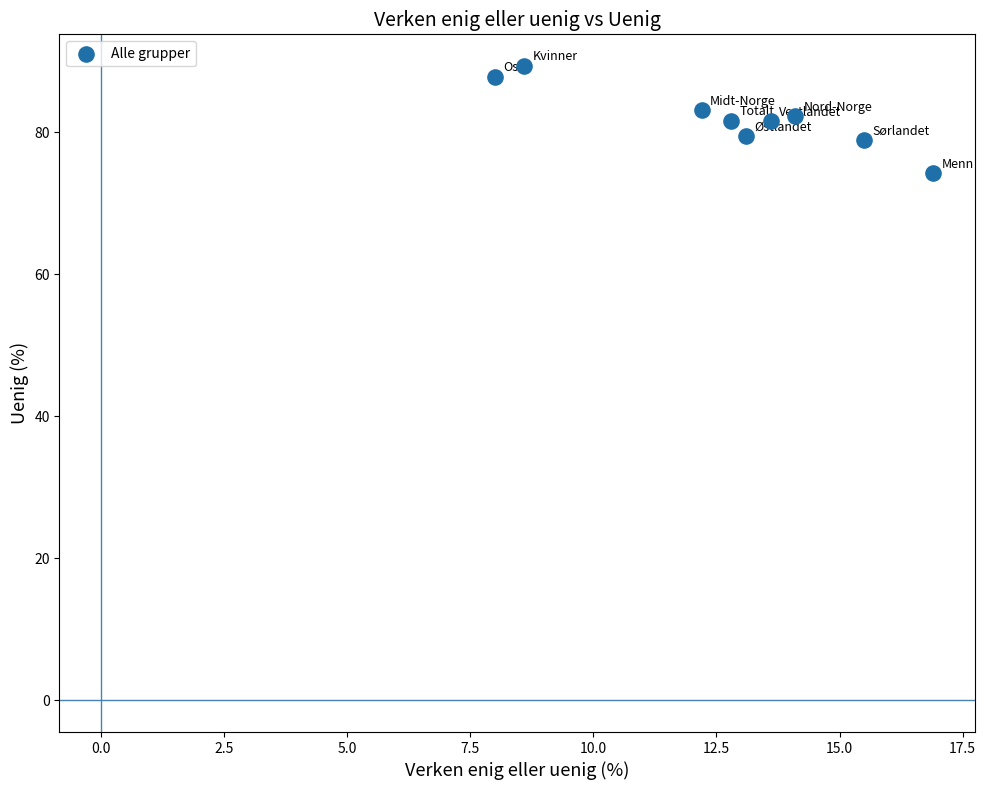

What is the range of X values (max minus min)?

8.9